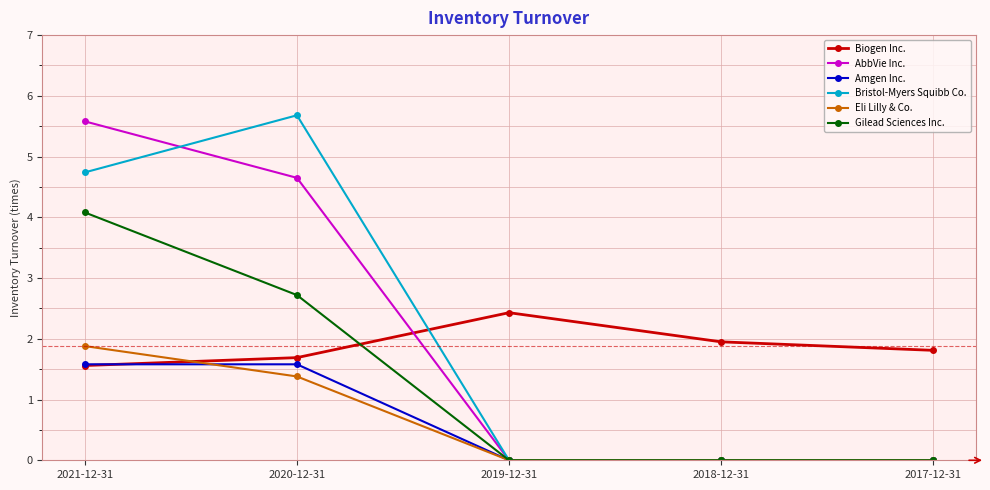

True or false: Amgen Inc. has more than 2 interior local peaks.

False